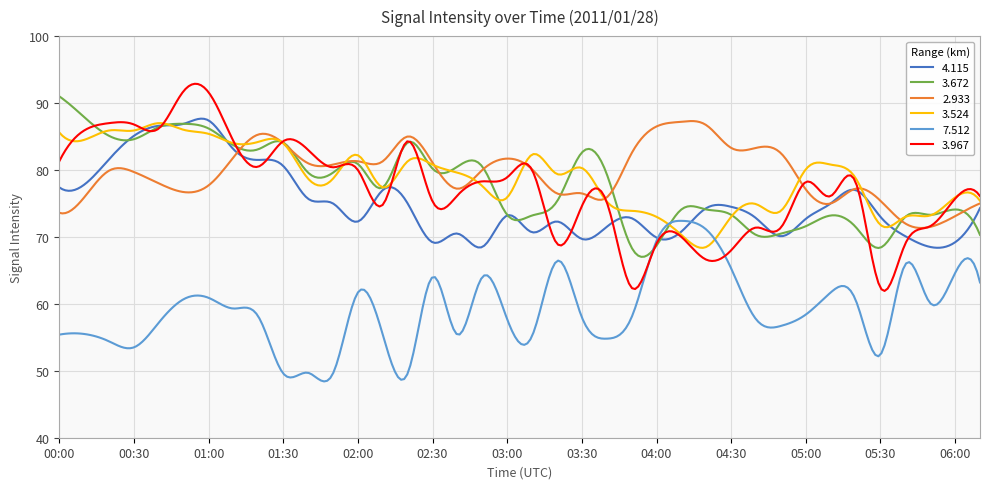

Which series has the widest spread of values?

3.967